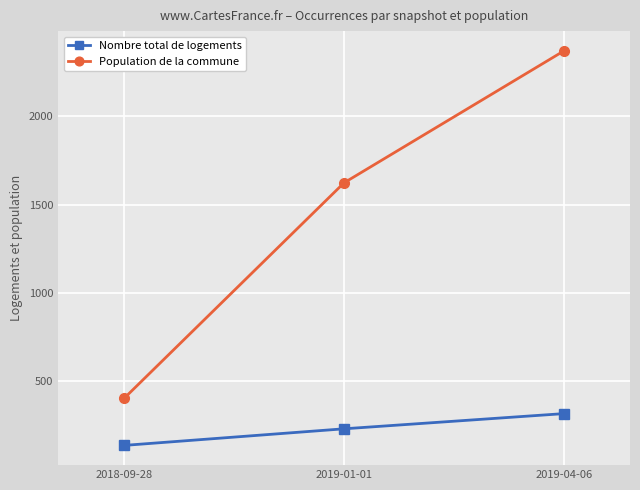

What is the difference between the highest and lowest values at 2019-04-06?

2053